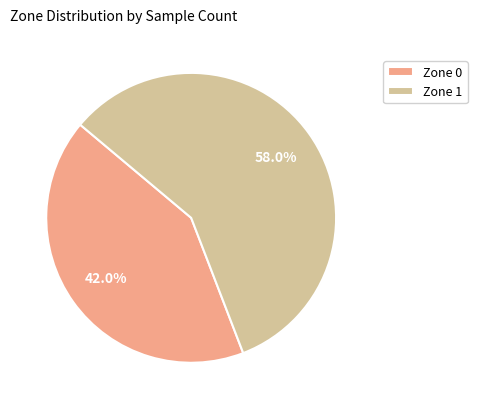

To the nearest percent, what percentage of the pie is Zone 0?

42%